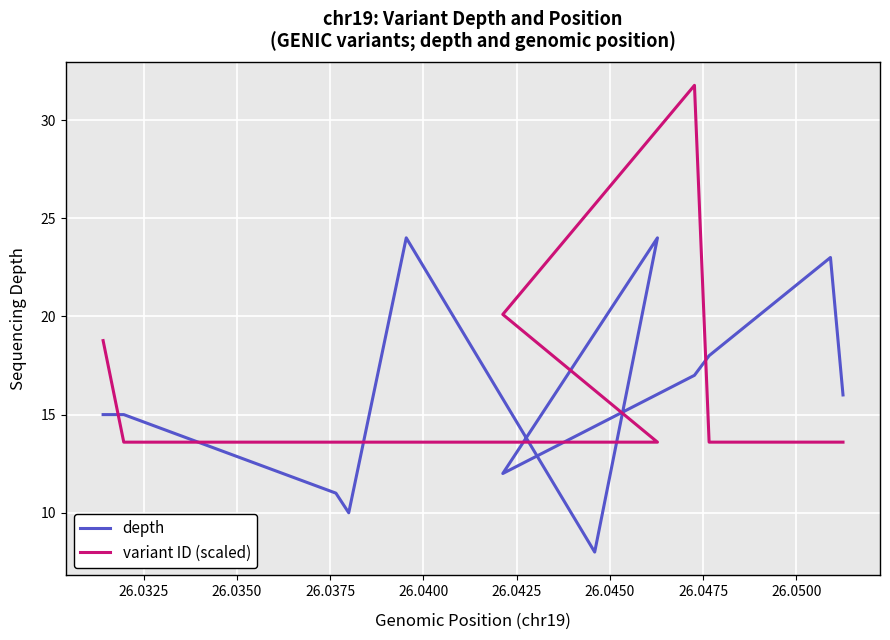

Rank the series by their average value, from lowest to highest.

variant ID (scaled), depth